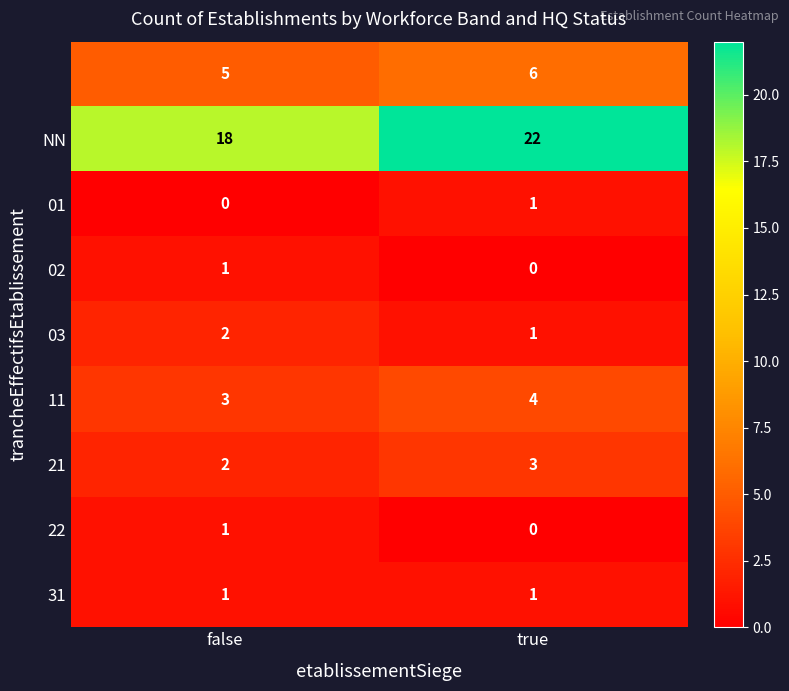

At which category is the sum across all series the highest?

true